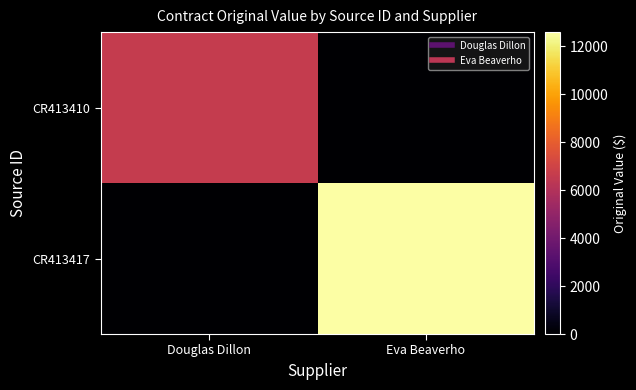

Which has a higher value, Eva Beaverho or Douglas Dillon?

Douglas Dillon